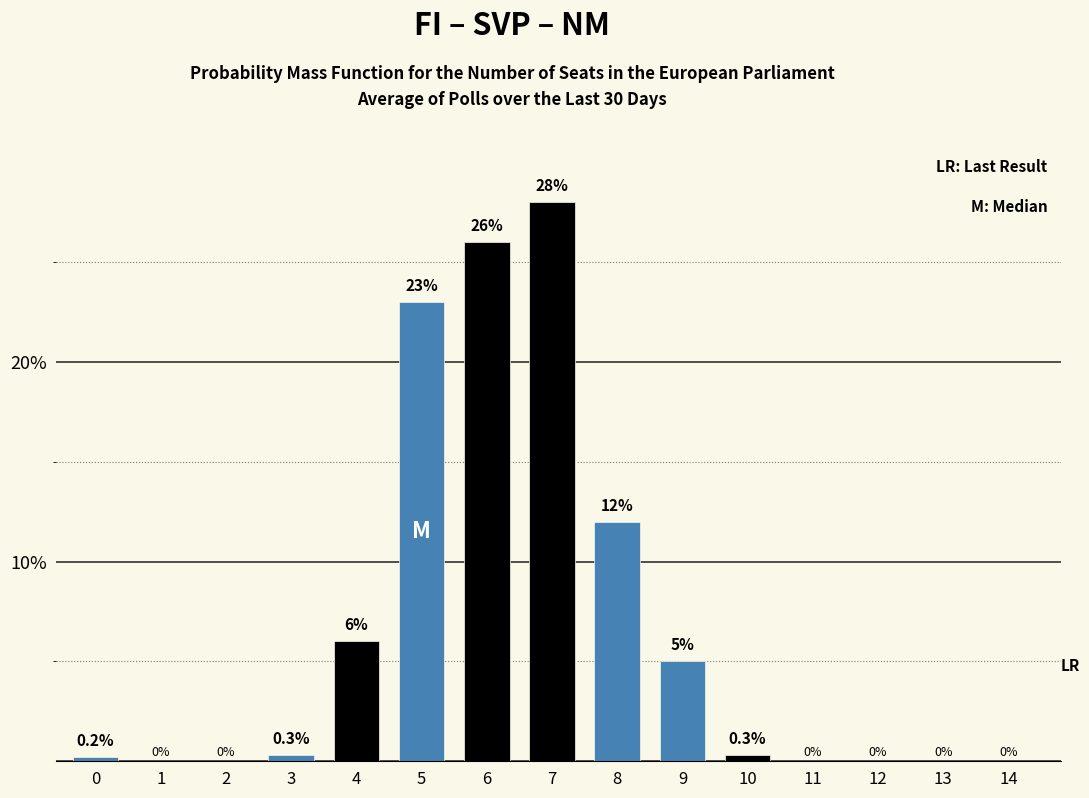

Reading right to left, what are all the values shown in this chart?

14=0.0	13=0.0	12=0.0	11=0.0	10=0.3	9=5.0	8=12.0	7=28.0	6=26.0	5=23.0	4=6.0	3=0.3	2=0.0	1=0.0	0=0.2